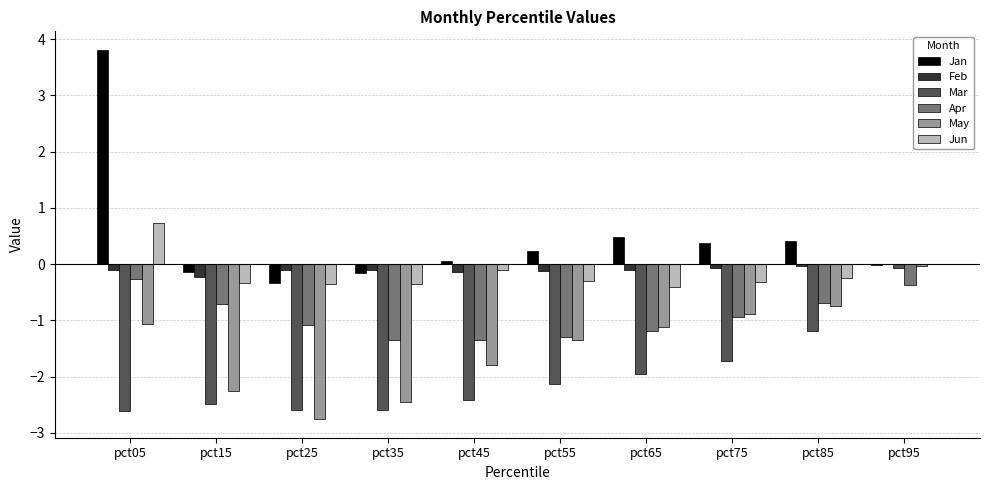

At which category does the chart reach its peak across all series?

pct05